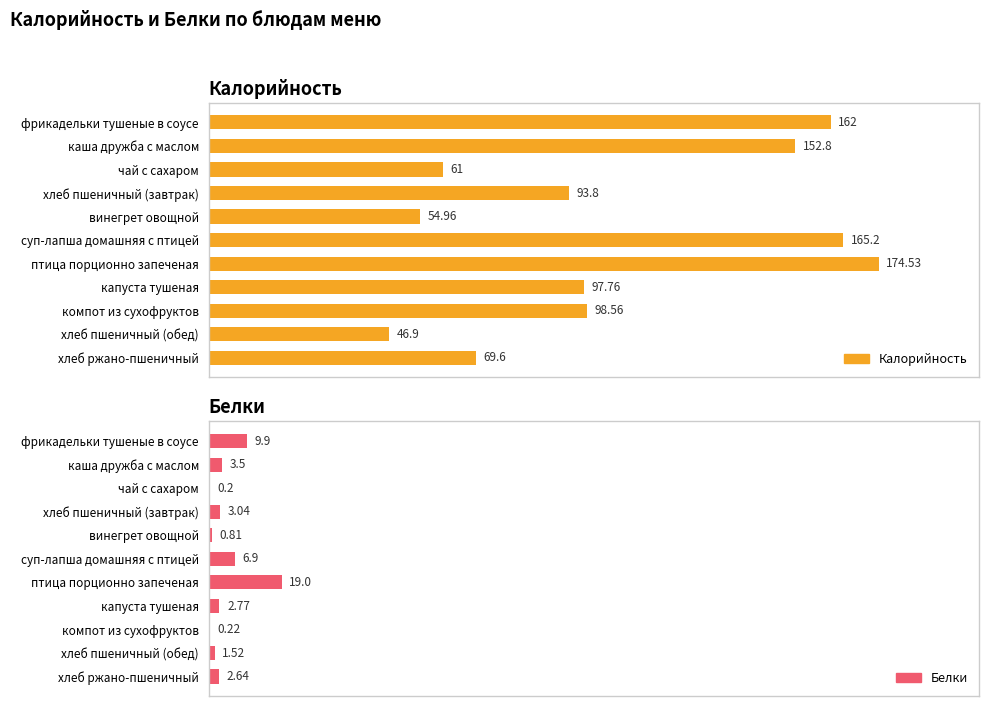

What is the difference between the maximum and minimum values in the Белки series?

18.8